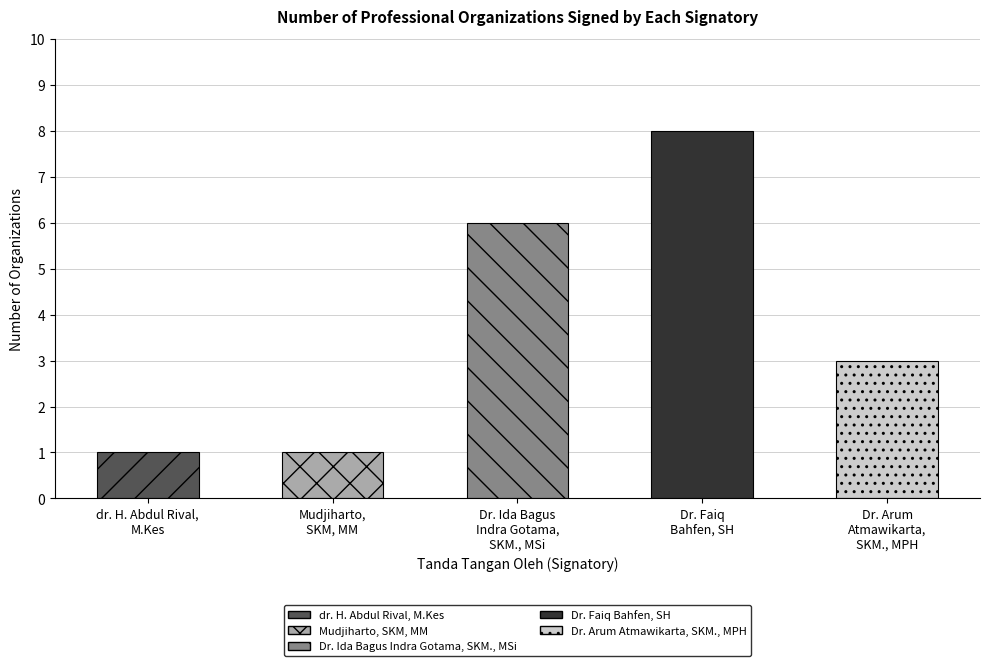

Read the value at Dr. Faiq
Bahfen, SH.

8